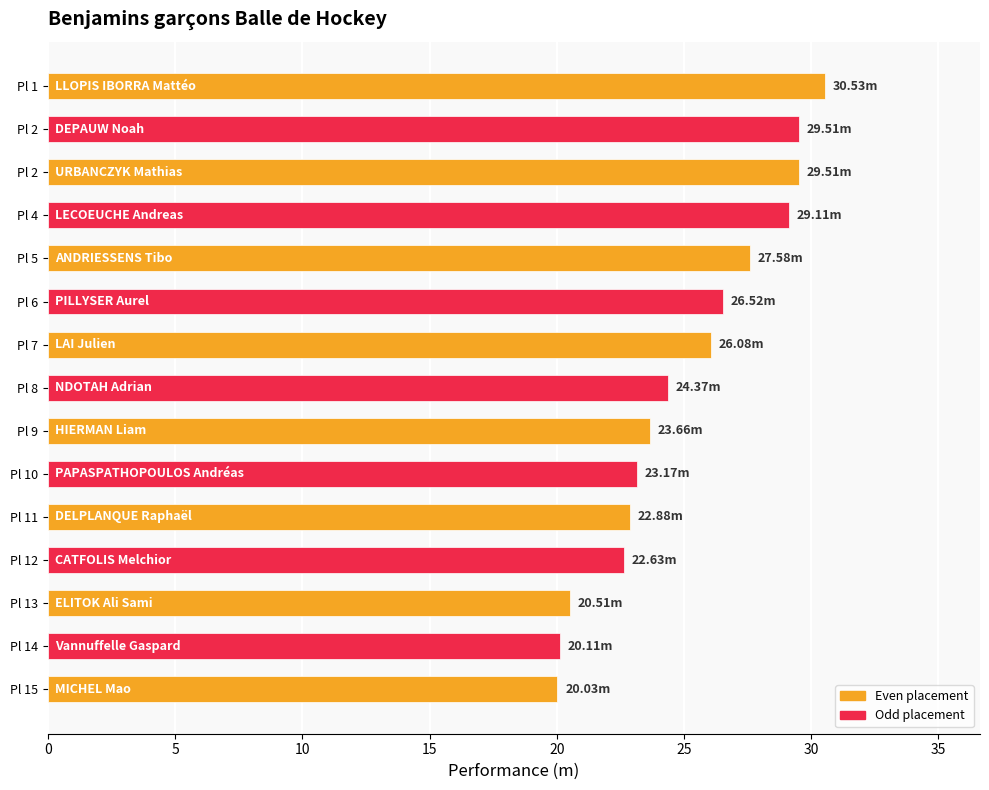

What is the label of the 4th bar from the left?

LECOEUCHE Andreas